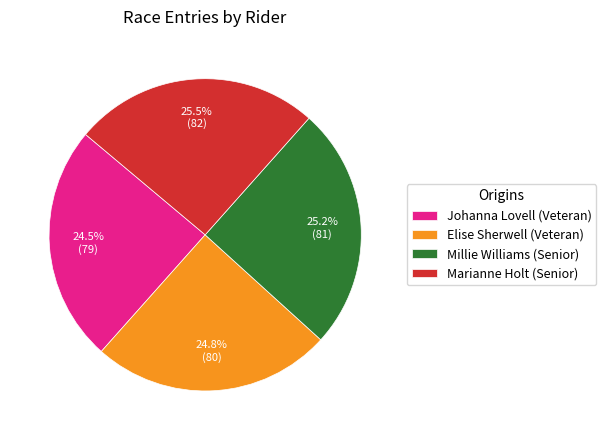

What is the ratio of the value at Johanna Lovell (Veteran) to the value at Elise Sherwell (Veteran)?

1.0